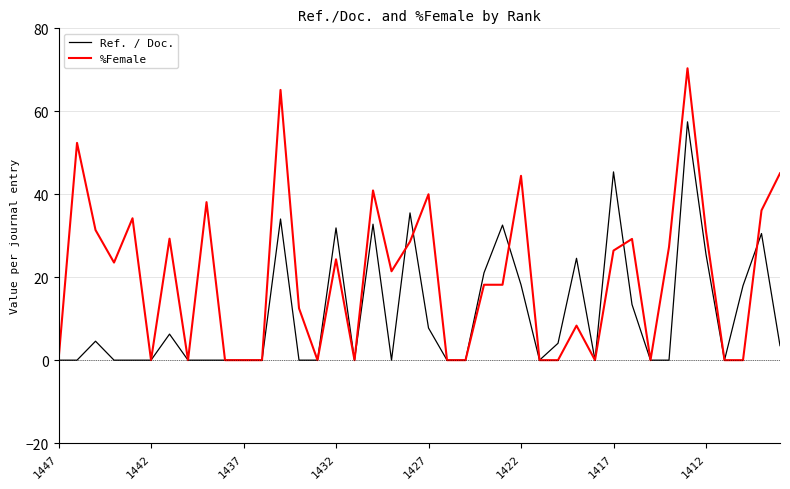

Rank the series by their average value, from highest to lowest.

%Female, Ref. / Doc.